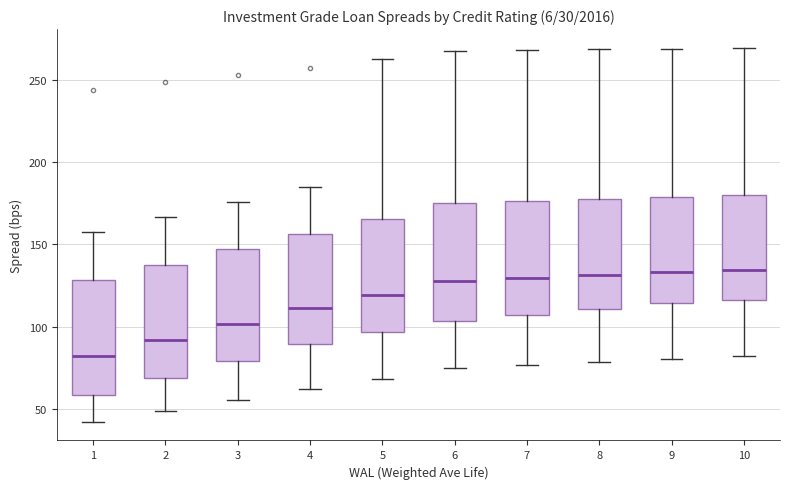

Where does the upper whisker of the box at x = 2 end on the y-axis? The values are not printed on the chart, so give them approximately, as read against the axis.

165